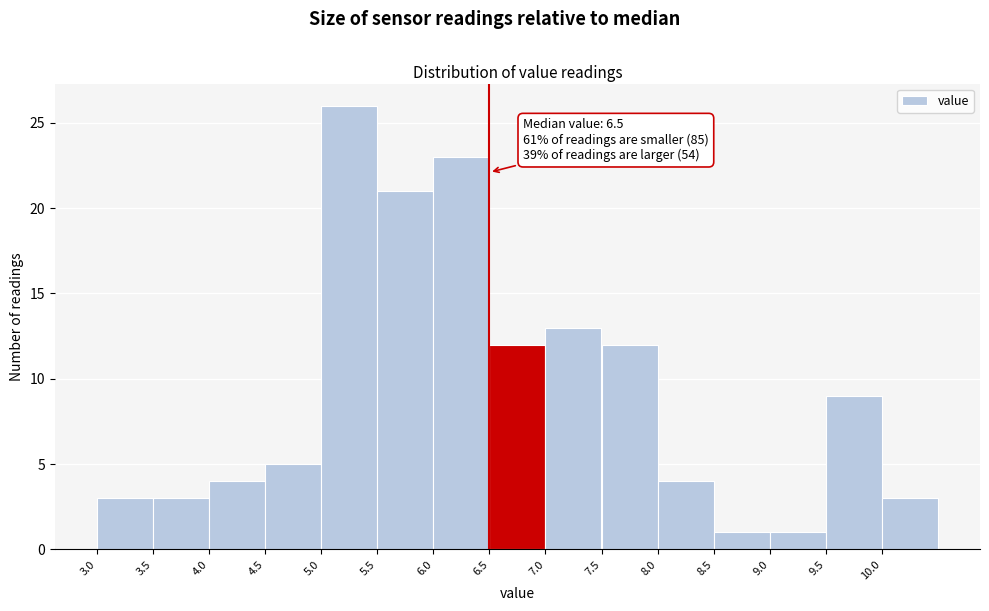

Over which range of the x-axis is the bar tallest?

5.0 to 5.5